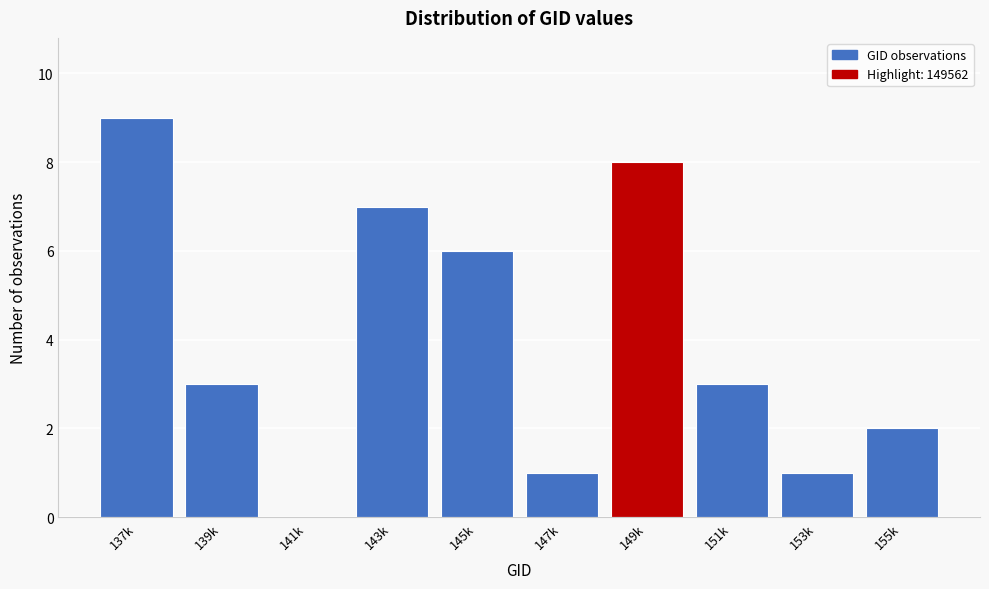

Reading left to right, what are all the values shown in this chart?

137k=9	139k=3	141k=0	143k=7	145k=6	147k=1	149k=8	151k=3	153k=1	155k=2